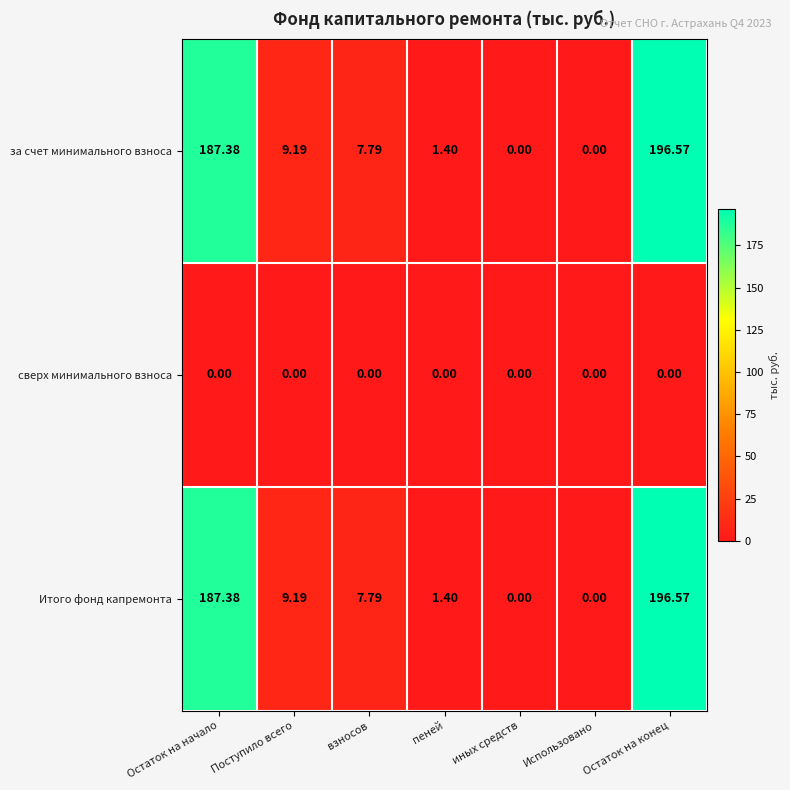

How many categories are shown in the chart?

7